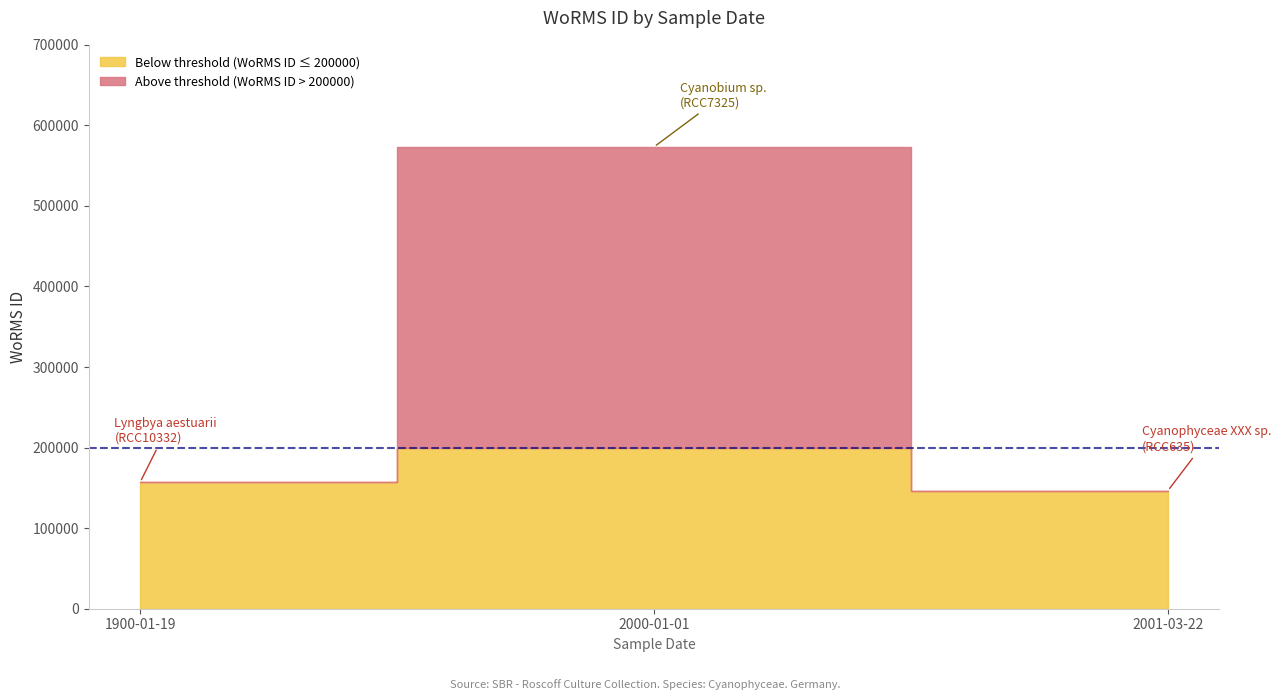

List the labels in order of value, smallest first.

2001-03-22, 1900-01-19, 2000-01-01